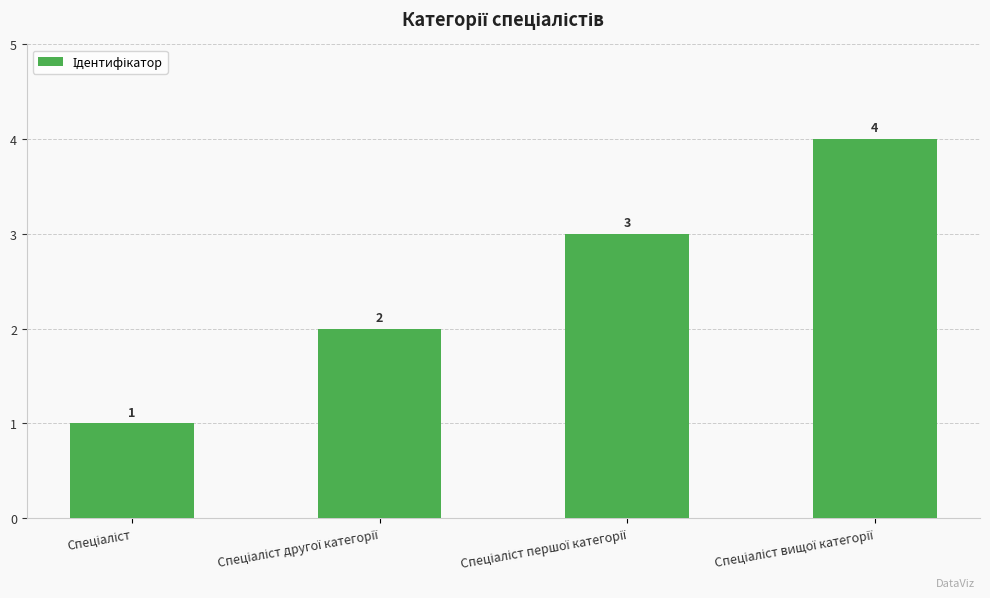

What is the difference between the maximum and minimum values?

3